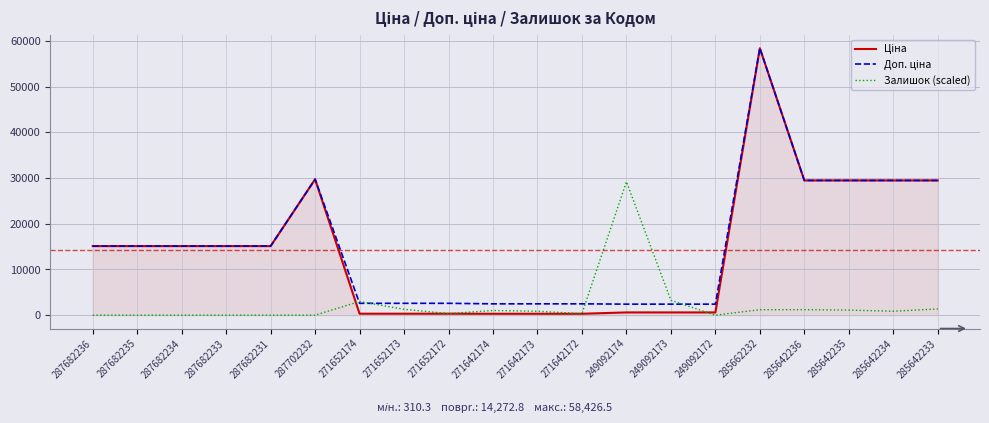

Which category has the highest value across all series?

285662232